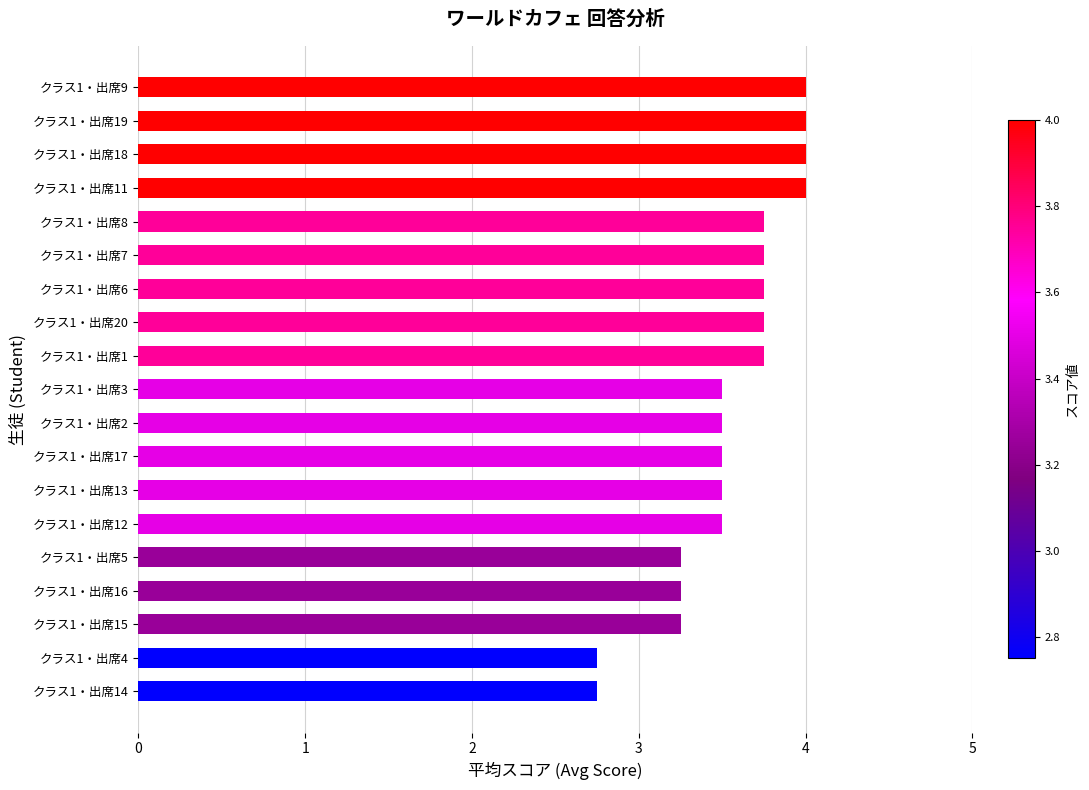

What is the minimum value shown in the chart?

2.8